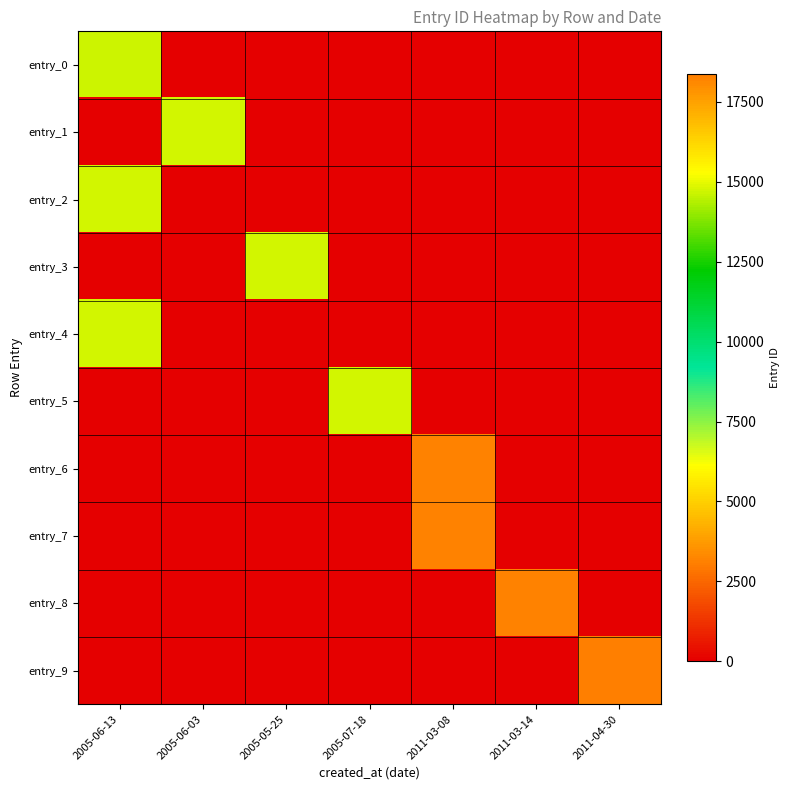

At which category does the chart reach its peak across all series?

2011-04-30